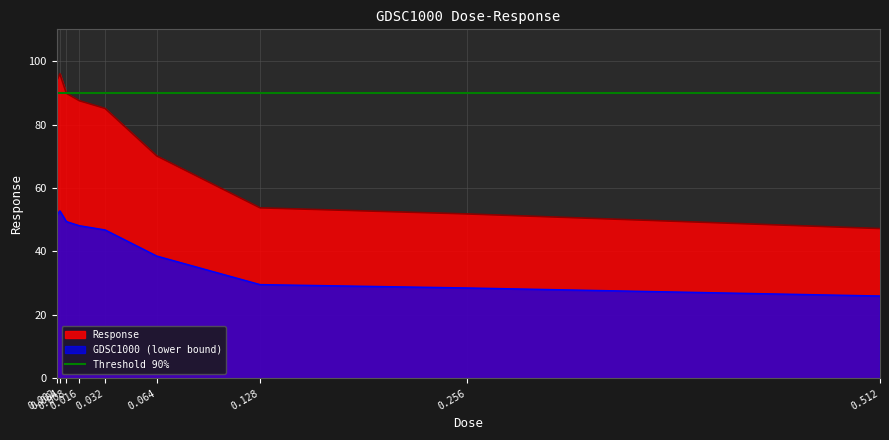

What is the smallest value displayed?

47.2